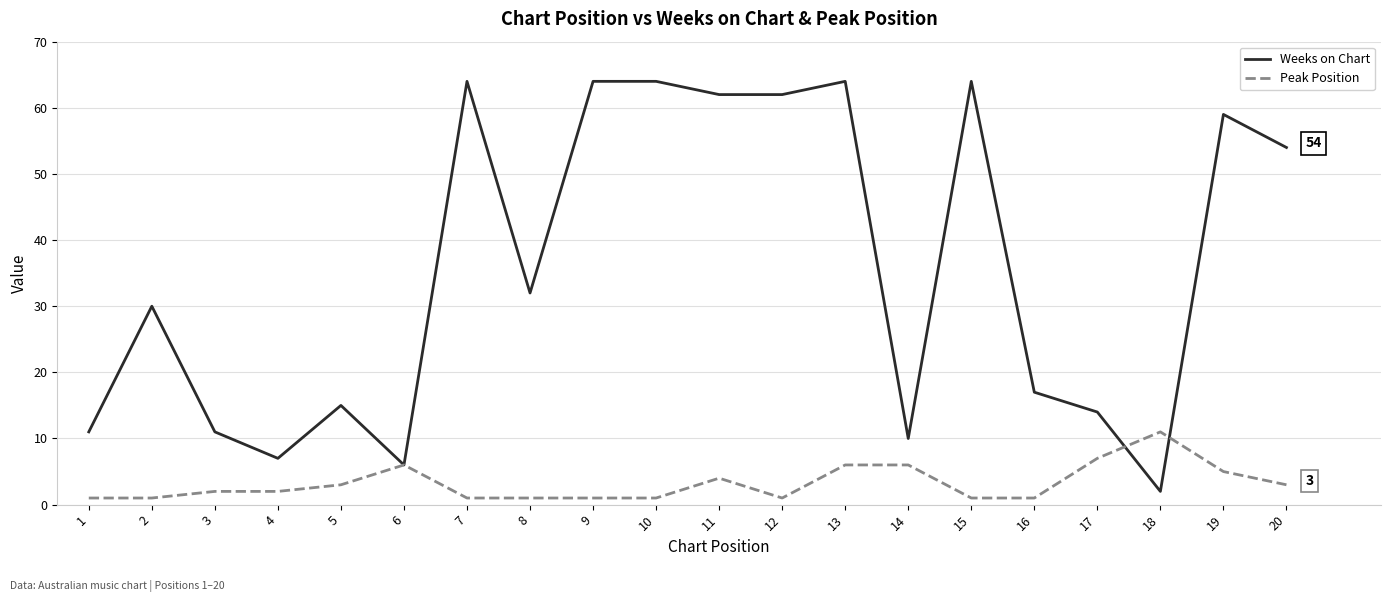

The Weeks on Chart series shows 59 at 19. True or false?

True